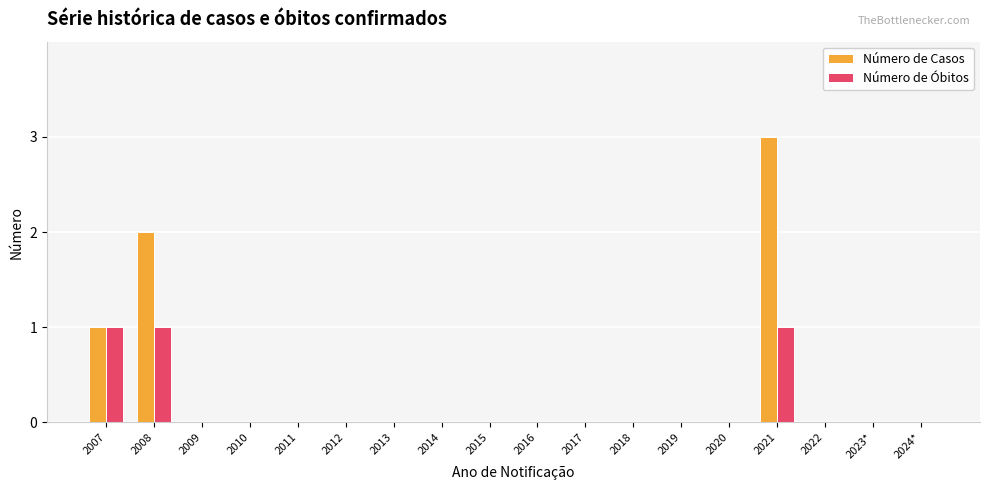

Are the bars horizontal?

No